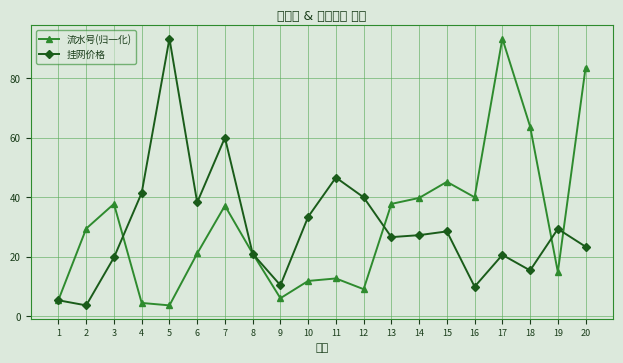

At 20, list the series in order from smallest to largest.

挂网价格, 流水号(归一化)